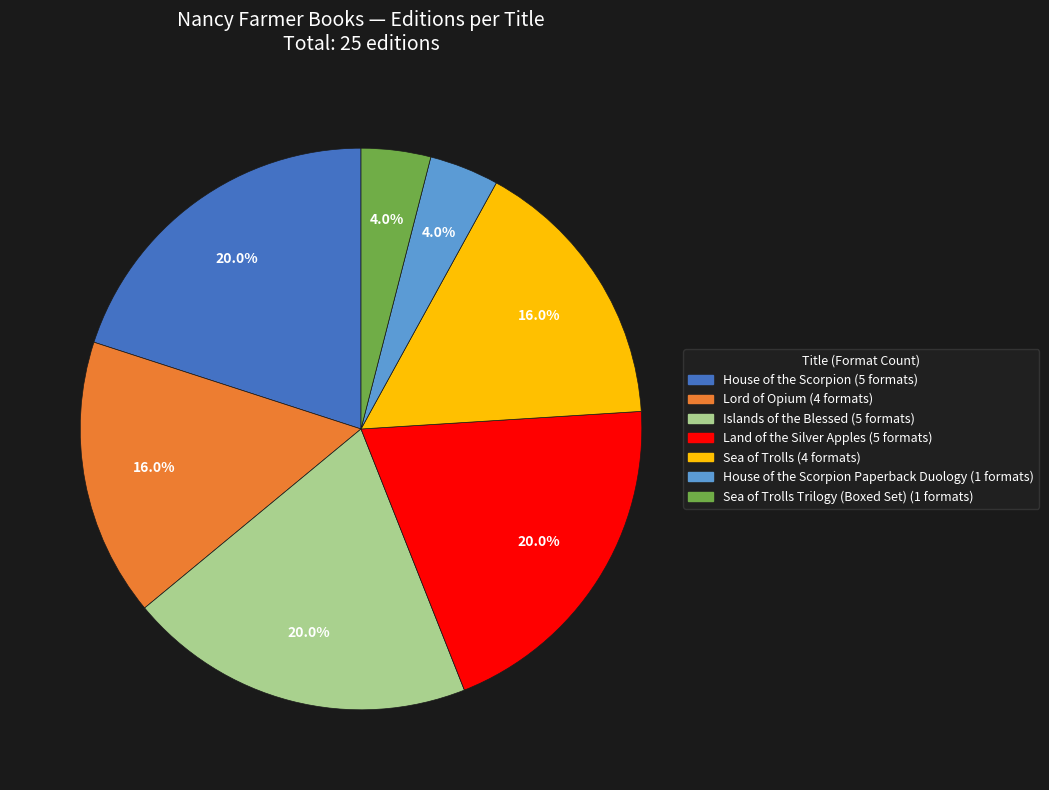

To the nearest percent, what is the average slice percentage?

14%